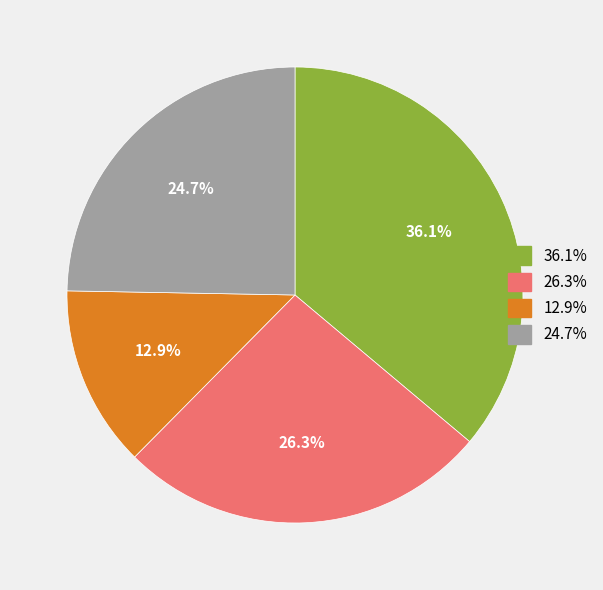

Approximately how many times larger is the value at 24.7% compared to 36.1%?

0.7